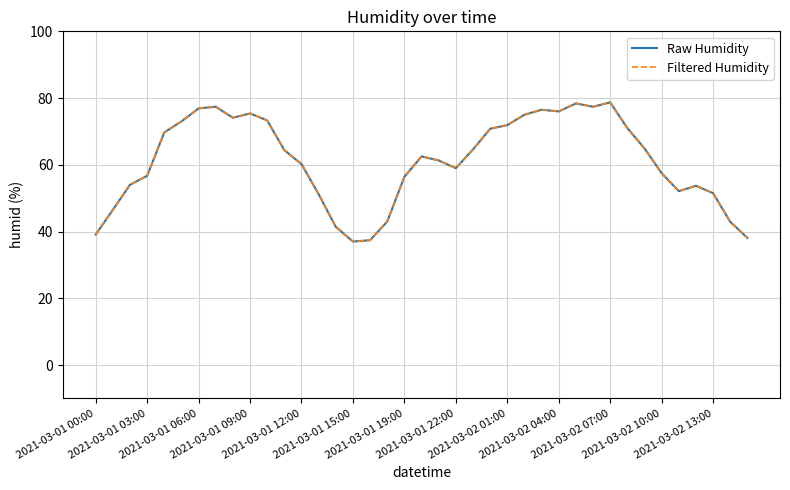

Is this an area chart (filled region under the line)?

No